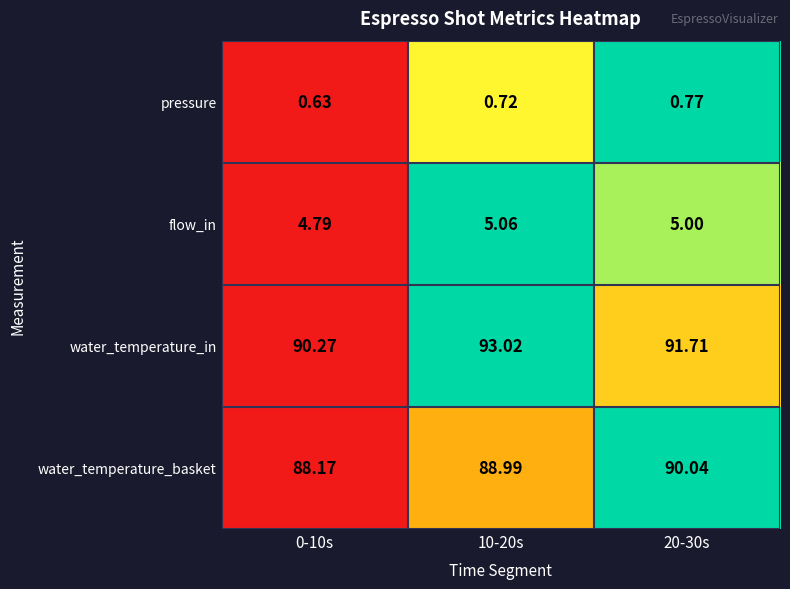

Which series has the widest spread of values?

water_temperature_in